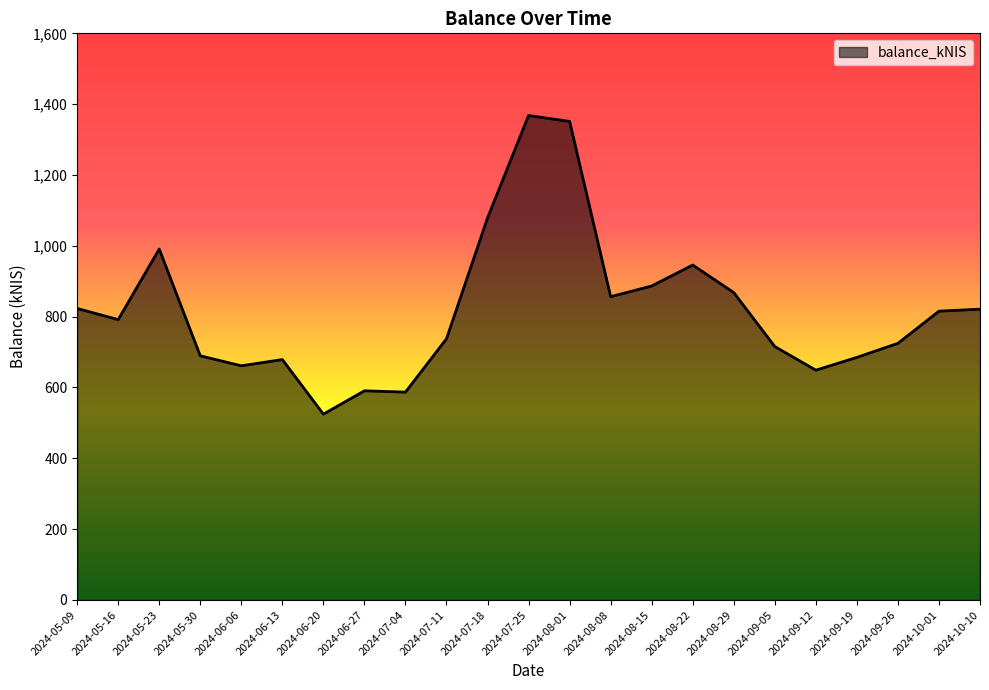

Approximately how many times larger is the value at 2024-05-16 compared to 2024-06-27?

1.3